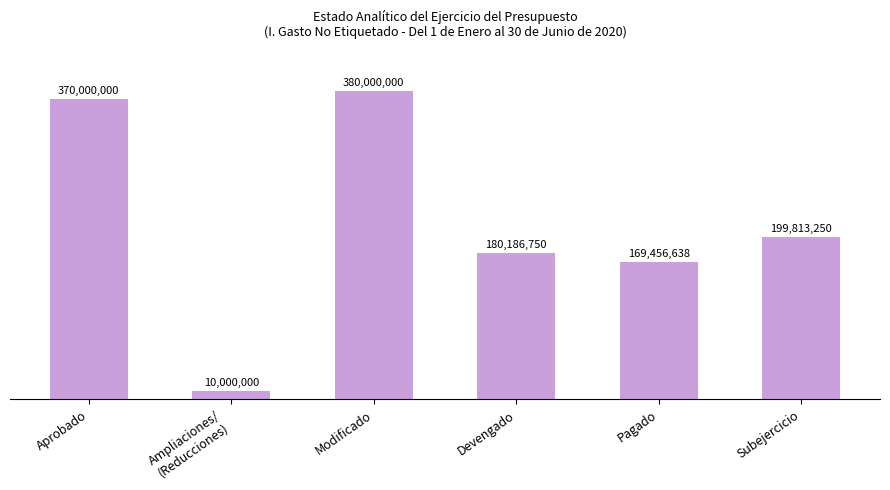

What is the label of the 5th bar from the right?

Ampliaciones/
(Reducciones)